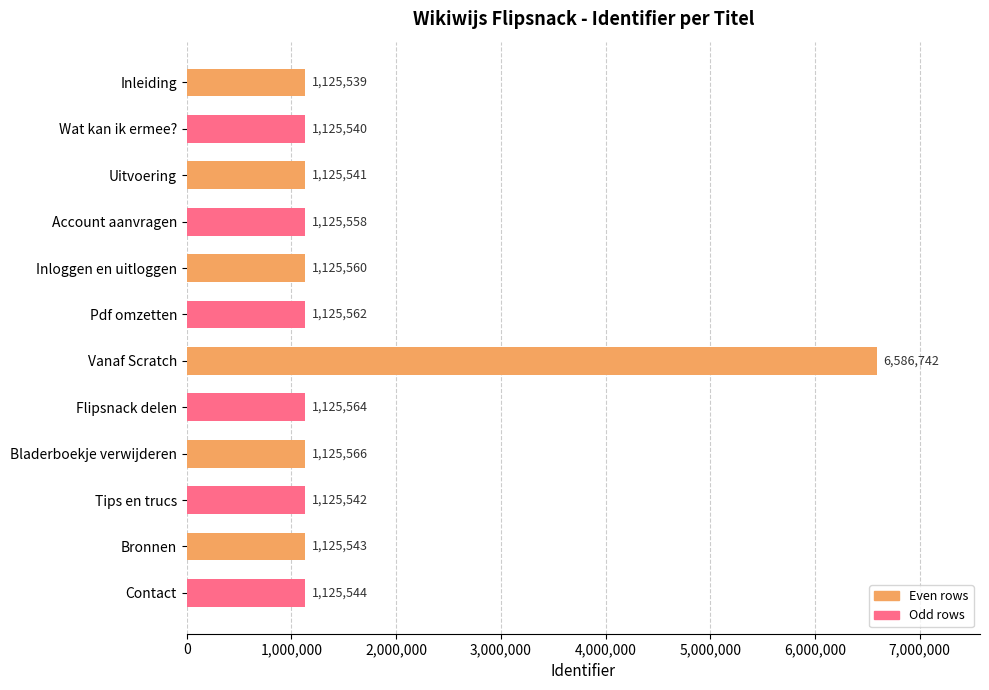

Reading top to bottom, what are all the values shown in this chart?

Inleiding=1125539	Wat kan ik ermee?=1125540	Uitvoering=1125541	Account aanvragen=1125558	Inloggen en uitloggen=1125560	Pdf omzetten=1125562	Vanaf Scratch=6586742	Flipsnack delen=1125564	Bladerboekje verwijderen=1125566	Tips en trucs=1125542	Bronnen=1125543	Contact=1125544